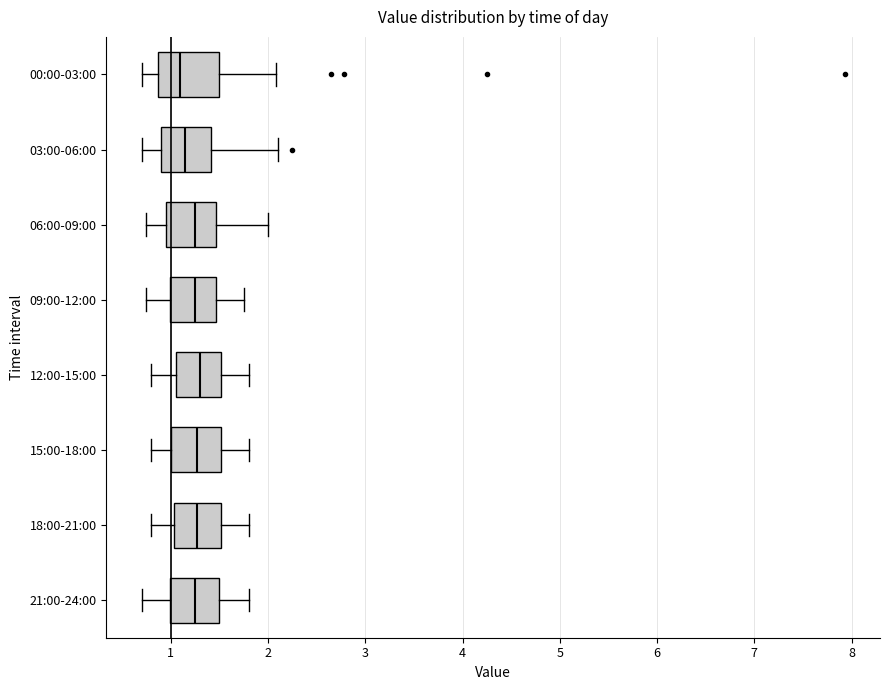

Where is the right edge of the box for 03:00-06:00 on the x-axis? The values are not printed on the chart, so give them approximately, as read against the axis.

1.4